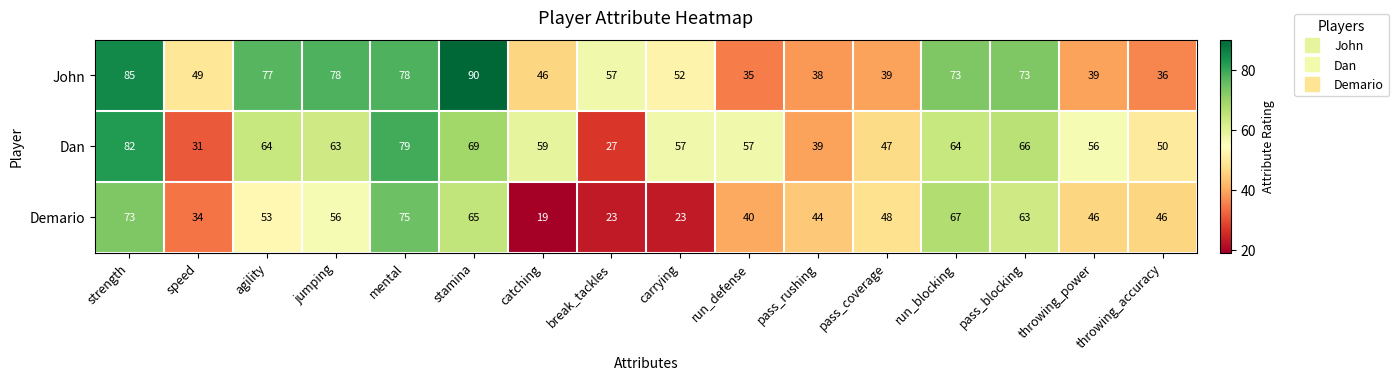

List the series in order of their peak value, lowest first.

Demario, Dan, John